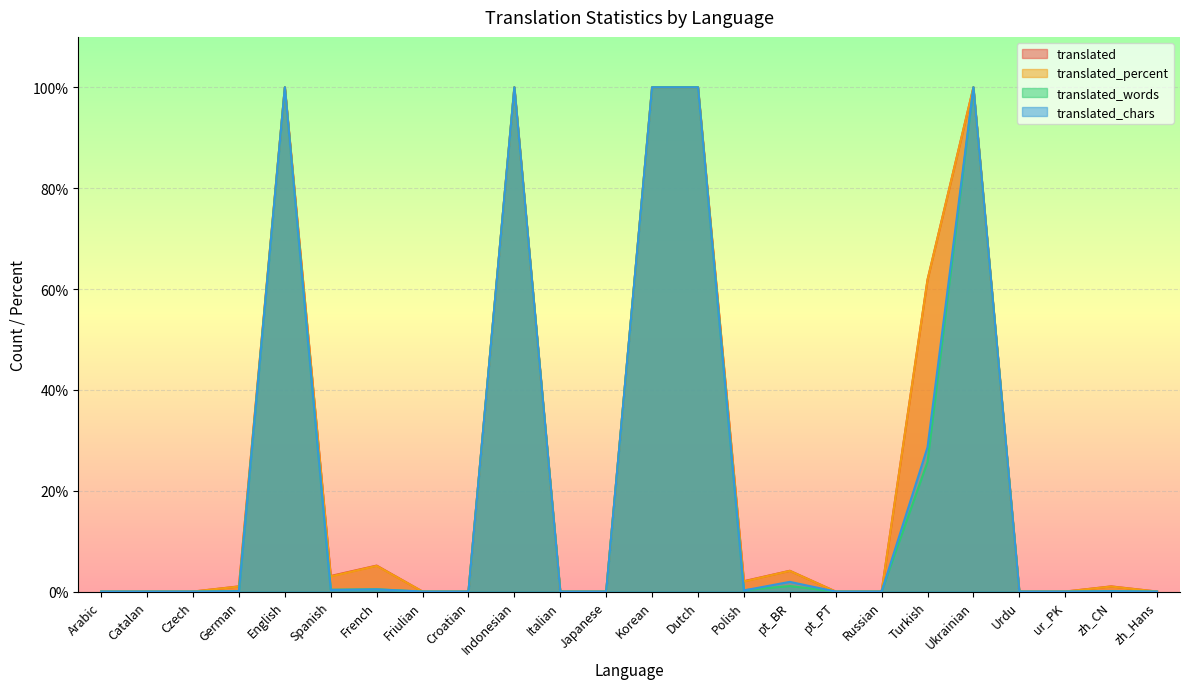

Where is the first local minimum for translated_percent?

Spanish